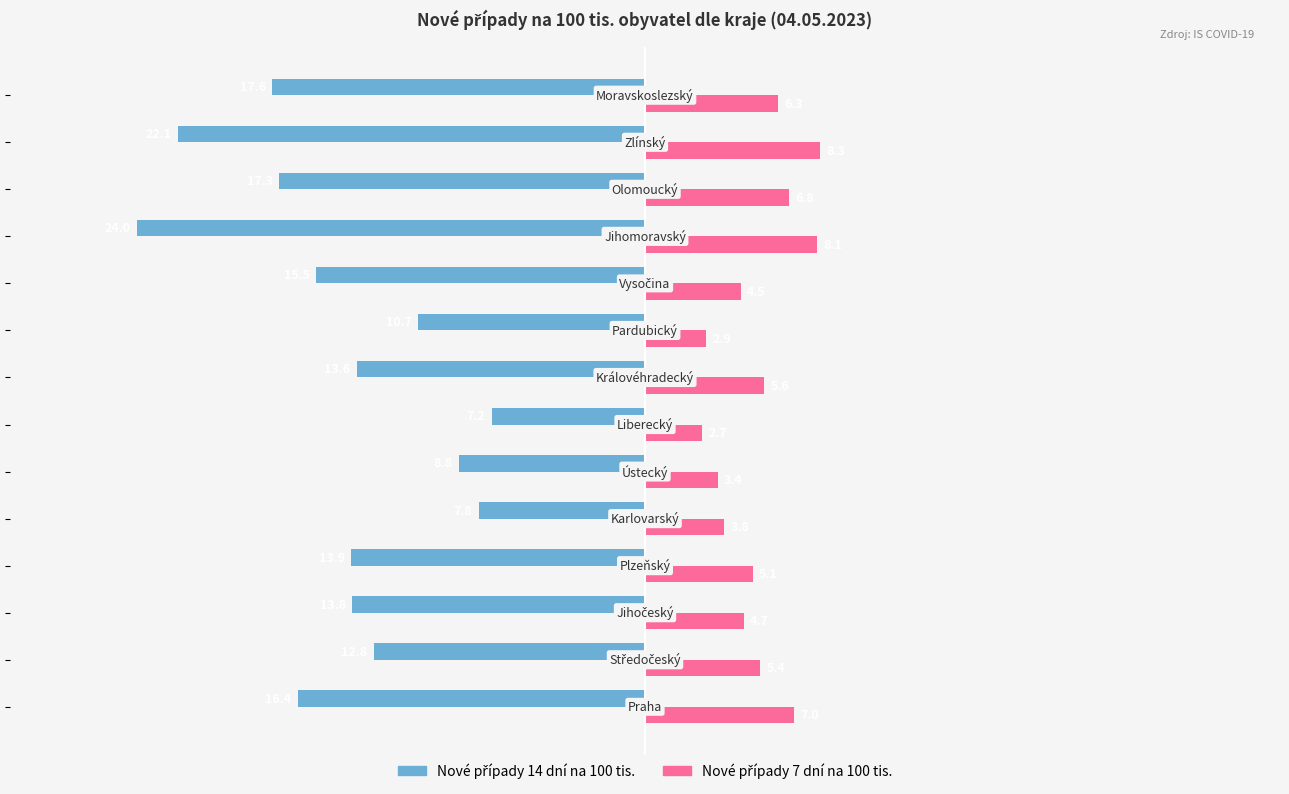

Count the number of data series in this chart.

2